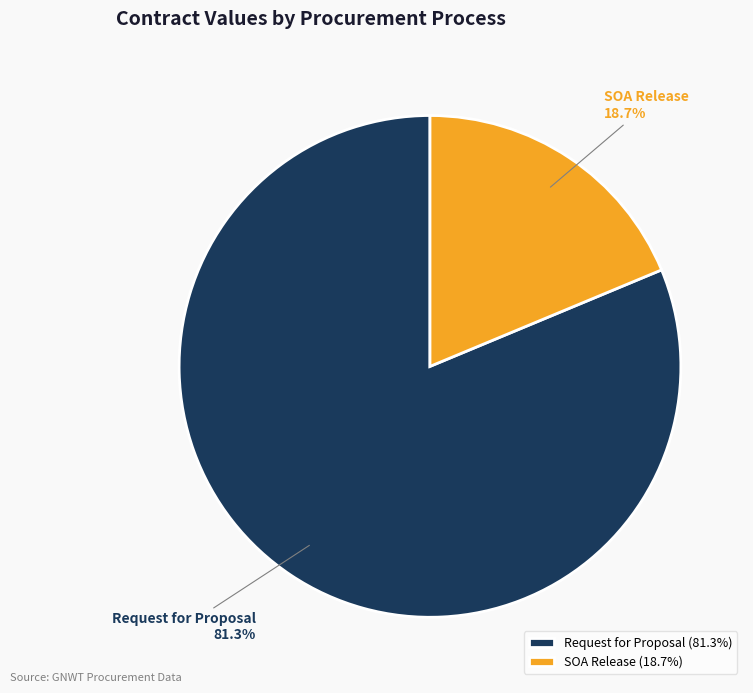

Between Request for Proposal and SOA Release, which is larger?

Request for Proposal